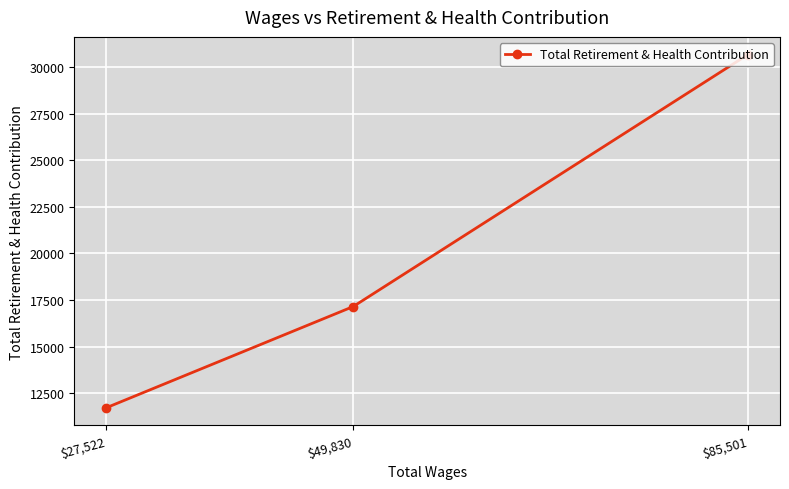

Rank the categories by value from lowest to highest.

$27,522, $49,830, $85,501